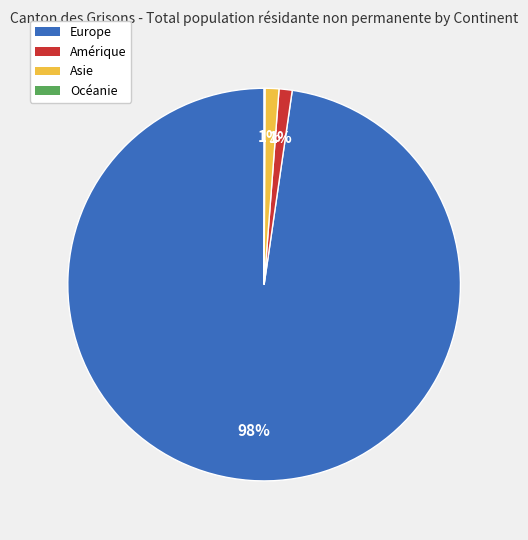

Is there any slice that represents more than half of the pie?

Yes